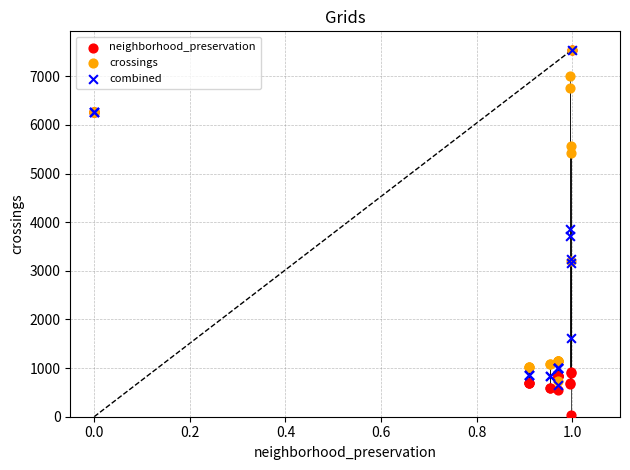

Which series reaches the minimum Y coordinate?

neighborhood_preservation